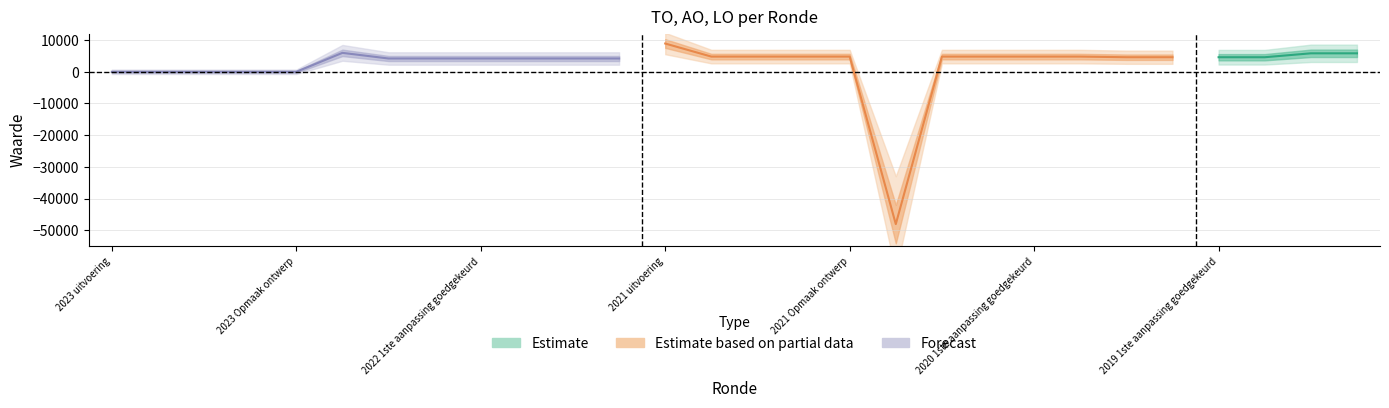

Reading left to right, list all the values displayed in this chart.

AO: 0	0	0	0	0	0	0	0	0	0	0	0	0	0	0	0	0	0	0	0	0	0	0	0	0	0	0	0
TO: 0	0	0	0	0	5981	4200	4200	4200	4200	4200	4200	8925	4800	4800	4800	4800	-48074	4800	4800	4800	4800	4600	4600	4600	4600	5834	5834
LO: 0	0	0	0	0	0	0	0	0	0	0	0	0	0	0	0	0	0	0	0	0	0	0	0	0	0	0	0